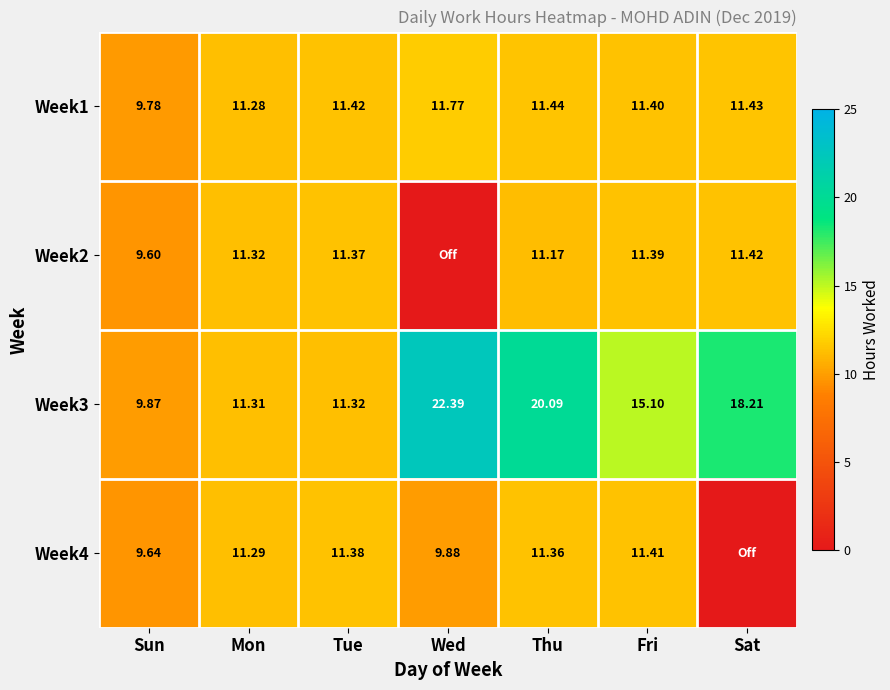

What is the spread (max minus min) of values at Wed?

22.4